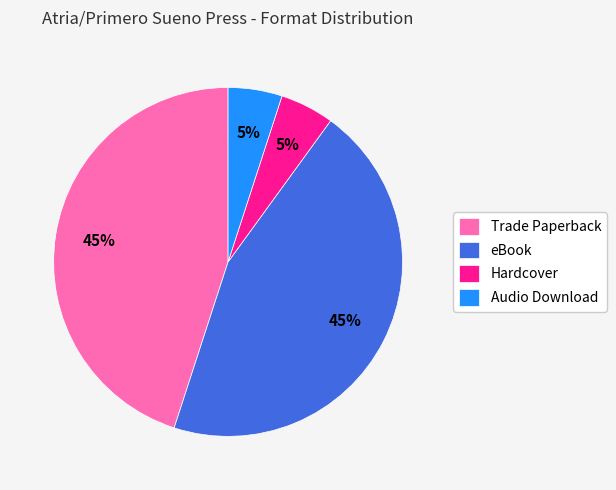

Is there a majority slice in this chart?

No